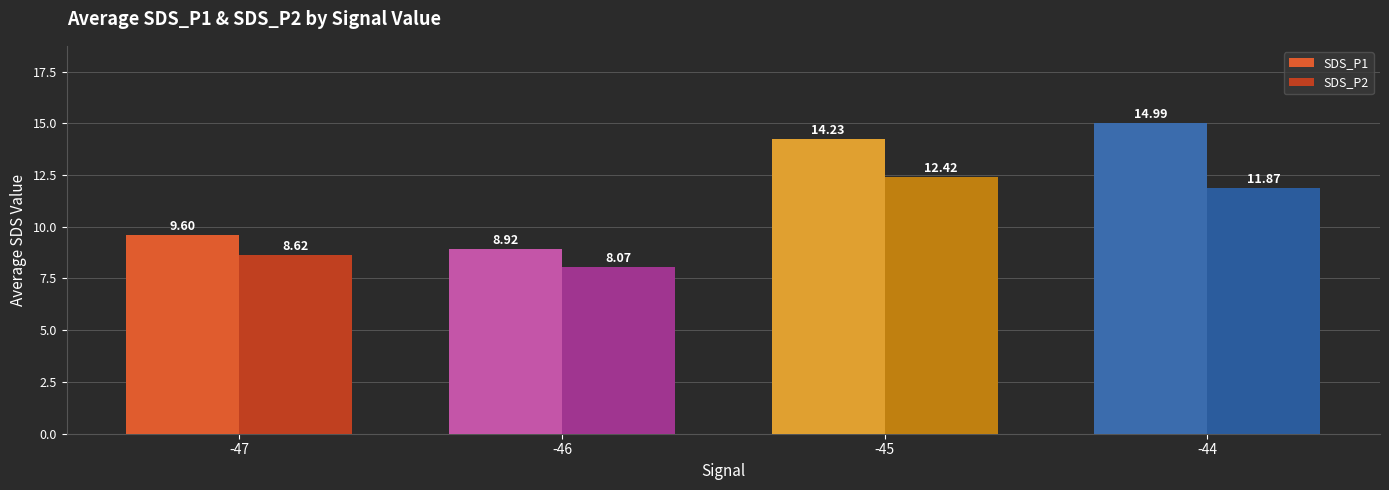

Count the number of data series in this chart.

2